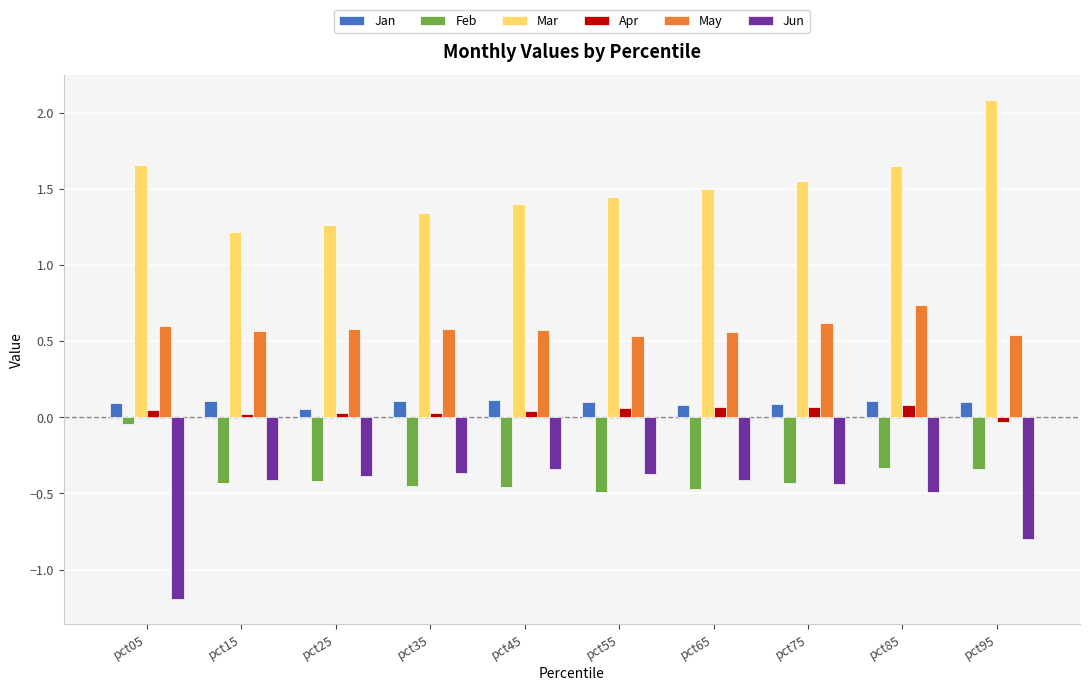

At which category does the chart reach its minimum across all series?

pct05